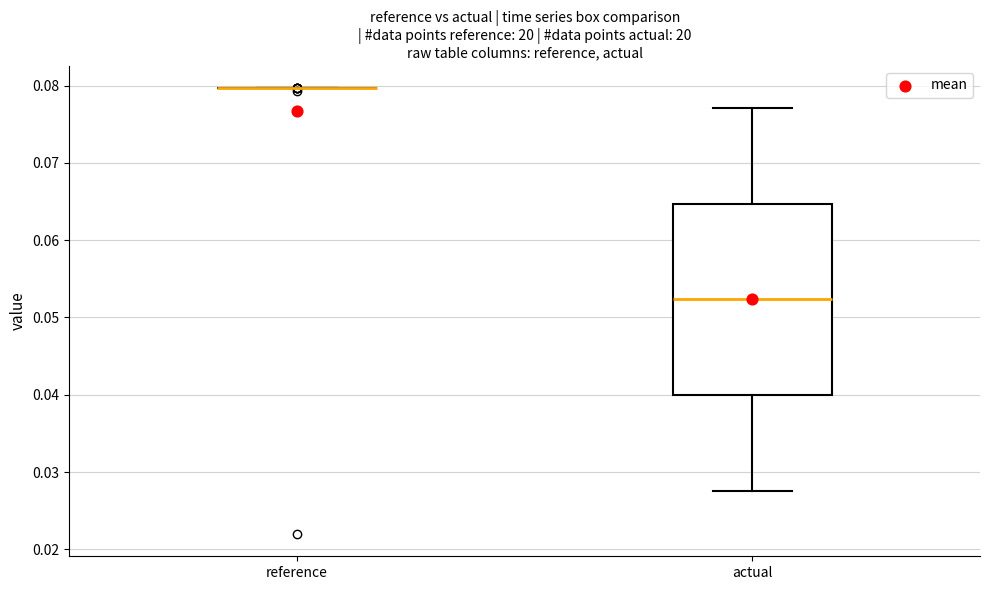

Reading left to right, transcribe this box plot: for each box, give where its median line is, the range the box spans, and where its two whiskers end, as read against the y-axis. The values are not printed on the chart, so give them approximately, as read against the axis.

reference: box collapsed to a line at 0.080, whiskers 0.080 to 0.080
actual: median 0.052, box 0.040 to 0.065, whiskers 0.028 to 0.077